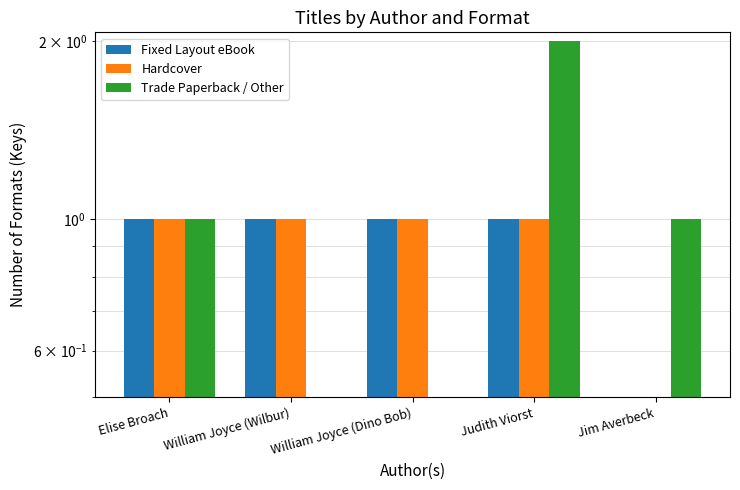

What is the sum of all Trade Paperback / Other values?

4